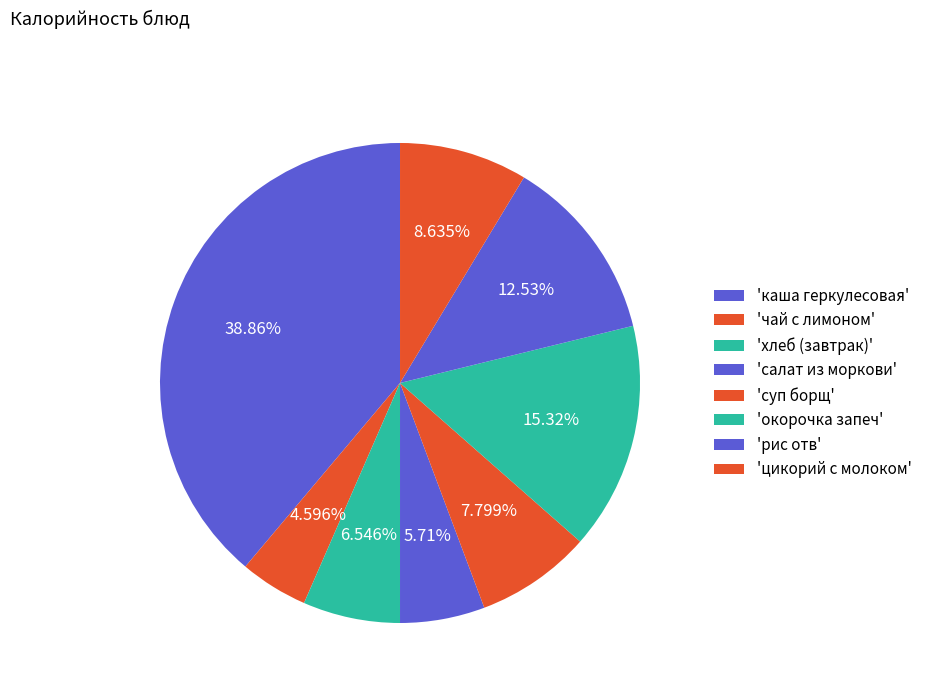

How many slices are in this pie chart?

8